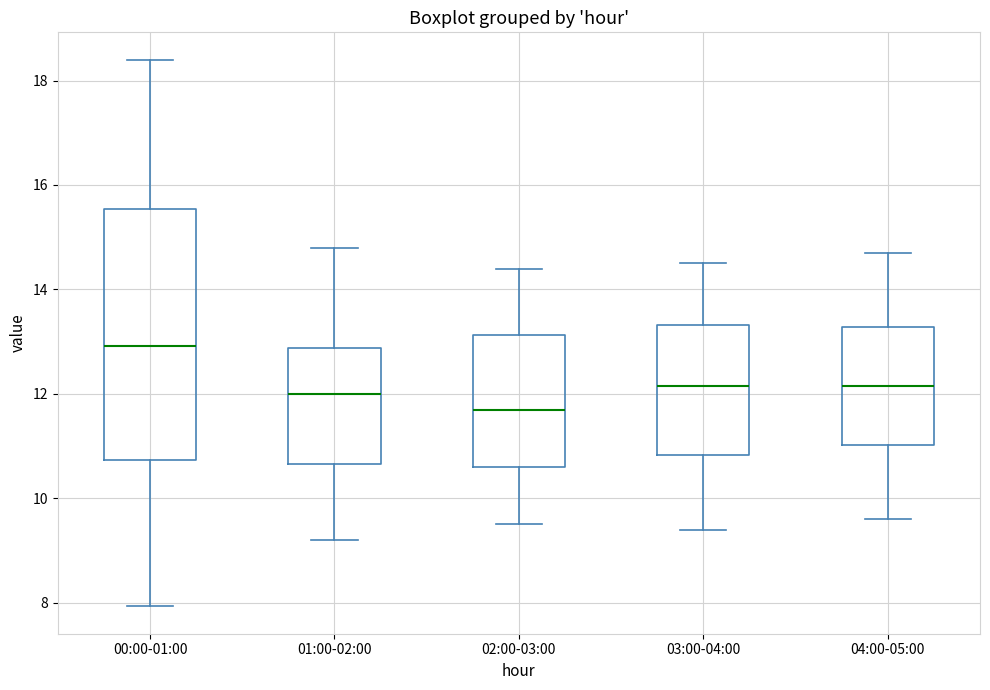

Which box has the highest median line?

00:00-01:00